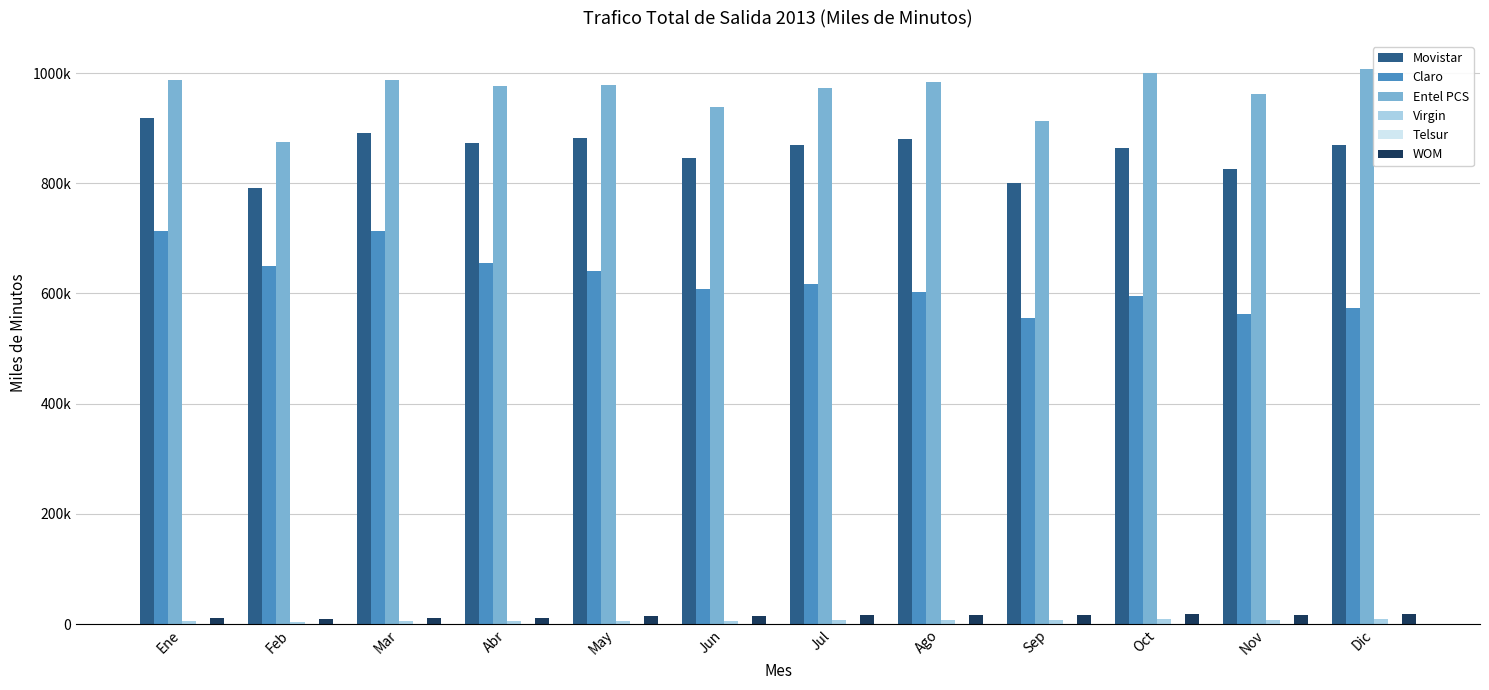

Reading left to right, transcribe all the data shown in this chart.

Movistar: Ene=919101.6	Feb=790592.5	Mar=890760.3	Abr=873050.9	May=882648.7	Jun=845374.1	Jul=869457.1	Ago=879745.7	Sep=799485.6	Oct=864537.2	Nov=826217.0	Dic=870215.2
Claro: Ene=712727.4	Feb=650141.9	Mar=712390.7	Abr=655337.3	May=639995.7	Jun=608045.9	Jul=617191.8	Ago=602336.7	Sep=555380.1	Oct=594905.2	Nov=561918.4	Dic=574439.1
Entel PCS: Ene=986925.4	Feb=875560.8	Mar=987984.0	Abr=975649.2	May=977575.4	Jun=937982.5	Jul=972777.5	Ago=983386.6	Sep=912085.9	Oct=1000759.9	Nov=961266.6	Dic=1007929.6
Virgin: Ene=4823.0	Feb=4531.4	Mar=5174.2	Abr=5512.1	May=5947.0	Jun=5936.4	Jul=6678.8	Ago=7158.6	Sep=7339.3	Oct=8318.6	Nov=8204.7	Dic=8997.8
Telsur: Ene=452.6	Feb=431.7	Mar=488.0	Abr=538.9	May=568.6	Jun=580.6	Jul=656.1	Ago=671.2	Sep=637.1	Oct=811.5	Nov=830.8	Dic=916.6
WOM: Ene=11062.1	Feb=9489.4	Mar=10330.3	Abr=11628.6	May=13767.4	Jun=14633.2	Jul=15844.2	Ago=16314.9	Sep=15927.5	Oct=17533.3	Nov=16890.0	Dic=18074.3